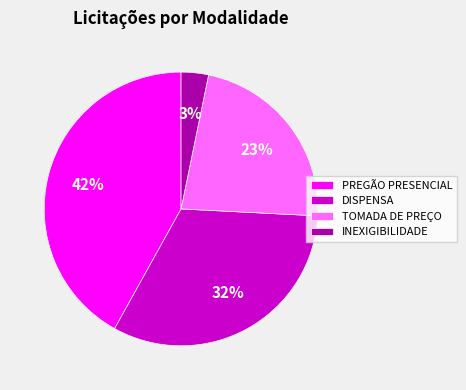

Which slice is the smallest?

INEXIGIBILIDADE